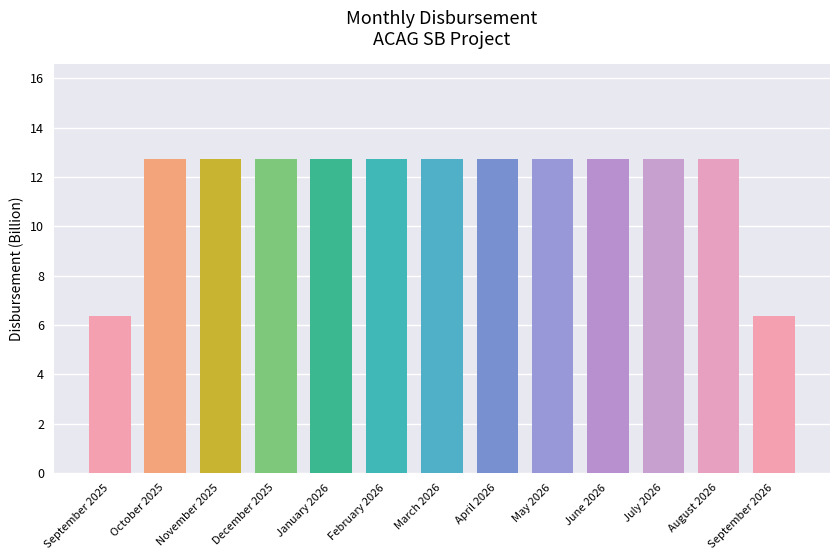

What is the average value?

11.8